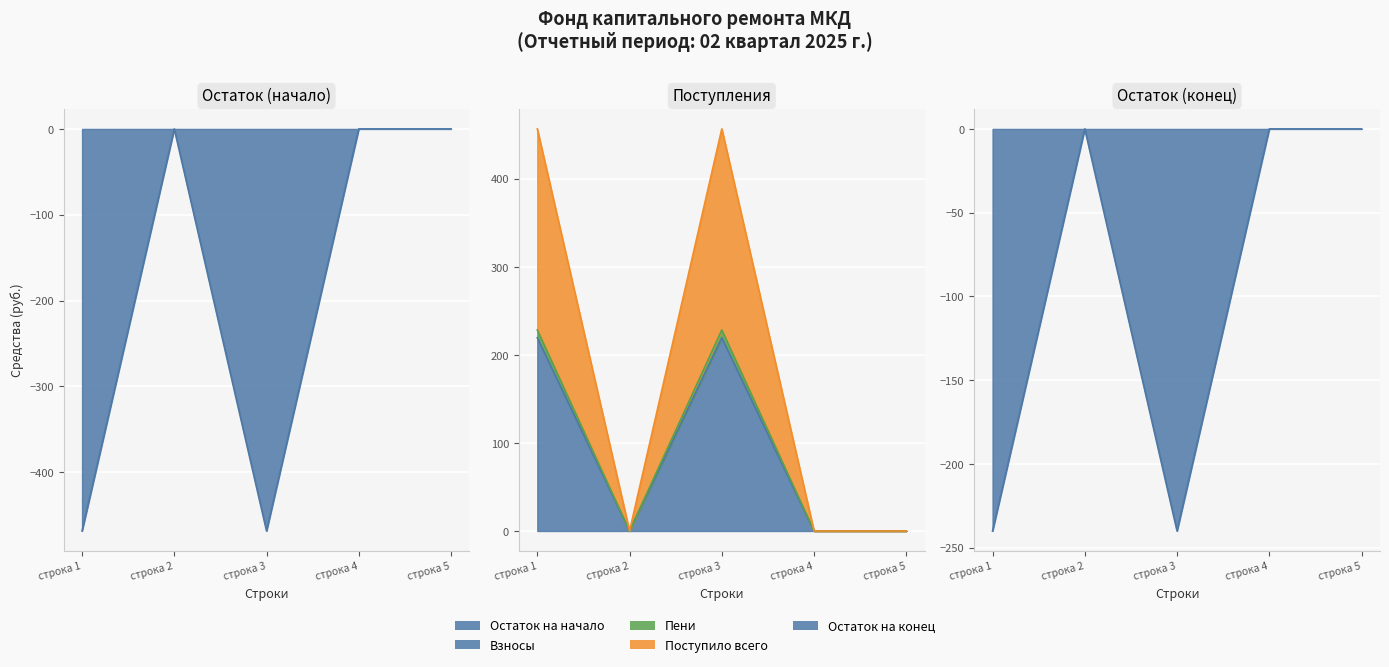

How many values in the Остаток на начало series are below 0?

2